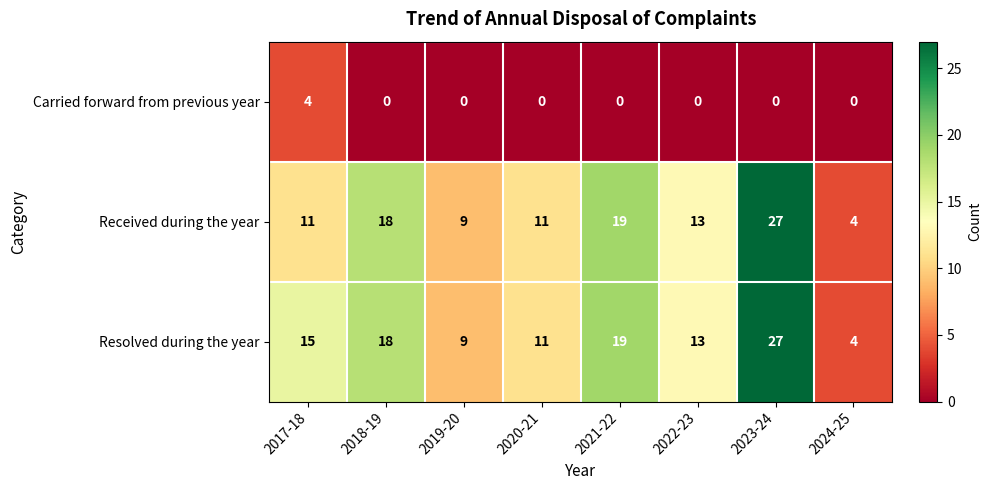

What is the maximum value for Carried forward from previous year?

4